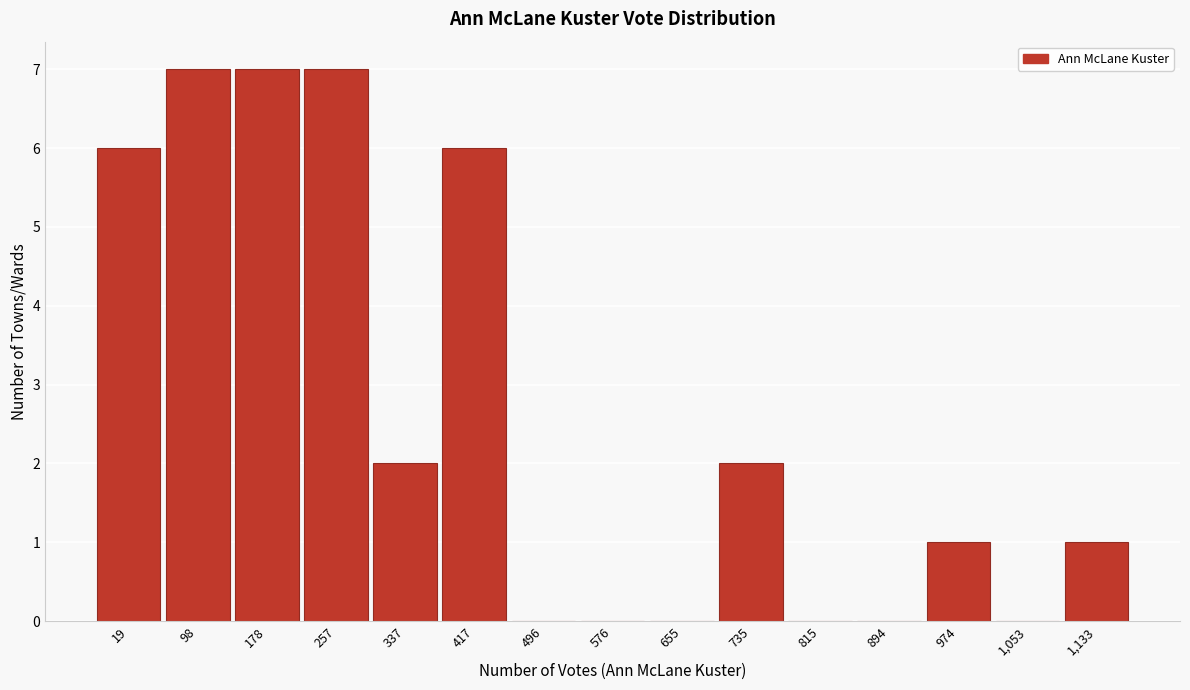

Reading left to right, transcribe all the data shown in this chart.

19=6	98=7	178=7	257=7	337=2	417=6	496=0	576=0	655=0	735=2	815=0	894=0	974=1	1,053=0	1,133=1